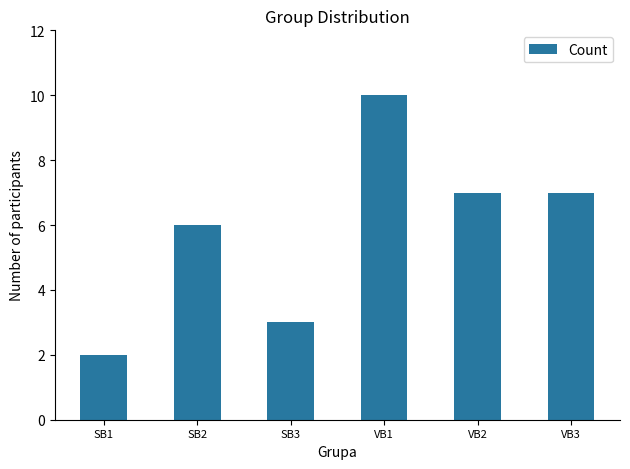

What is the smallest value displayed?

2